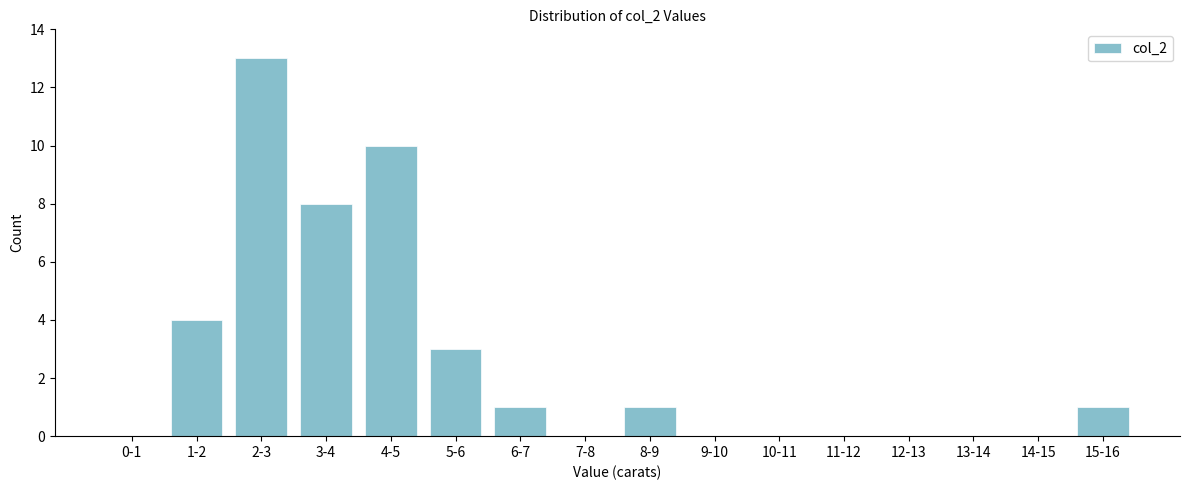

Reading right to left, list all the values displayed in this chart.

15-16=1	14-15=0	13-14=0	12-13=0	11-12=0	10-11=0	9-10=0	8-9=1	7-8=0	6-7=1	5-6=3	4-5=10	3-4=8	2-3=13	1-2=4	0-1=0